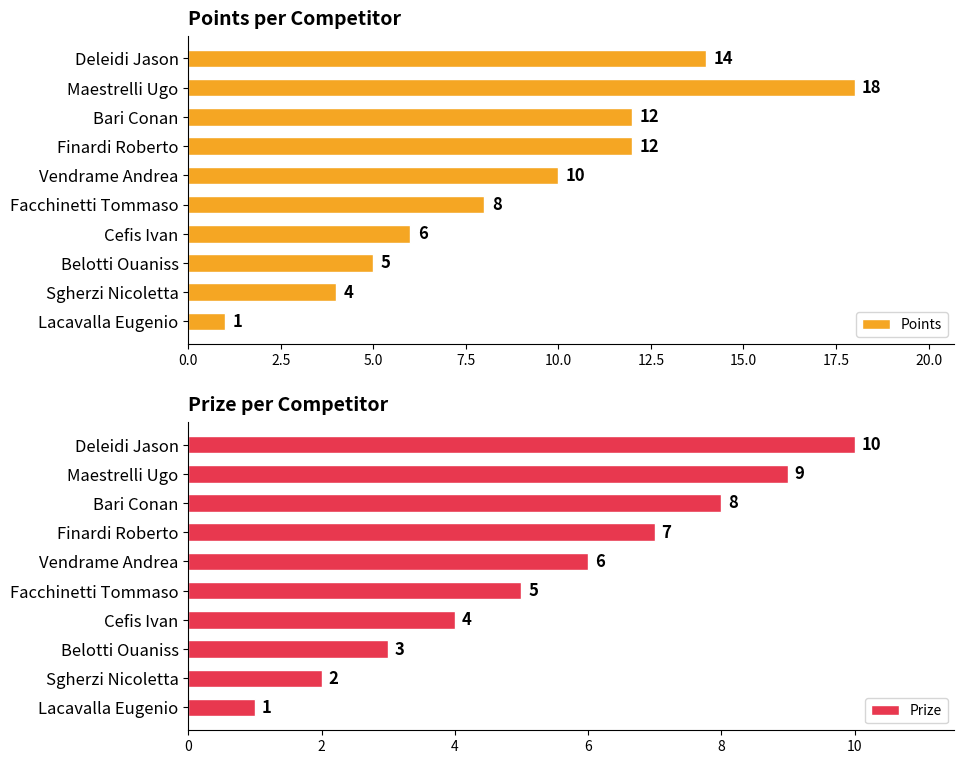

Rank the series by their maximum value, from highest to lowest.

Points, Prize